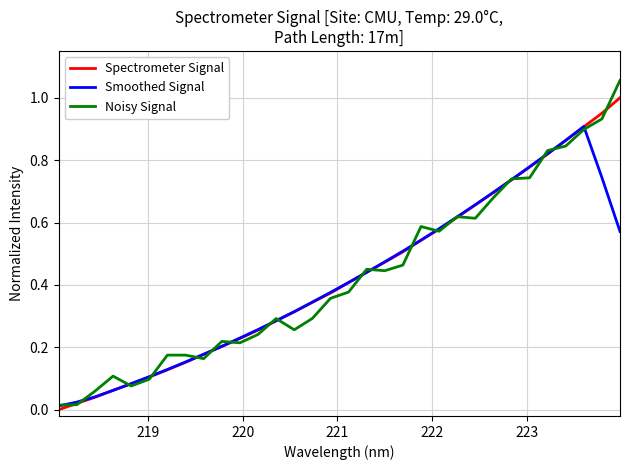

Which series has the largest range (max minus min)?

Noisy Signal